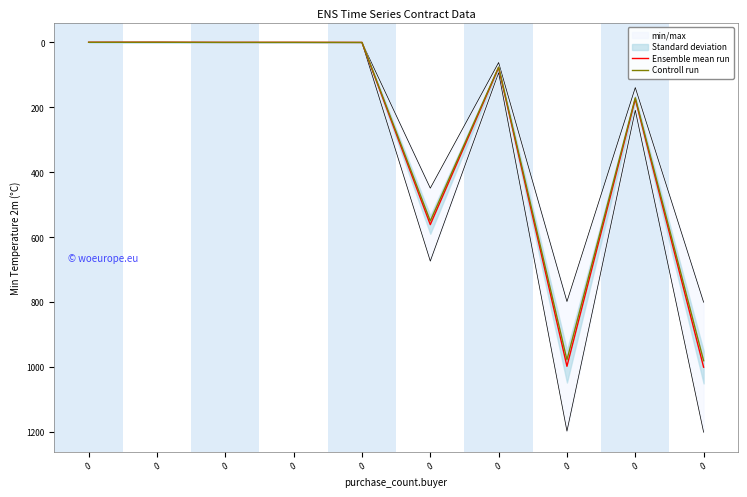

True or false: Ensemble mean run and Controll run cross at least once.

False